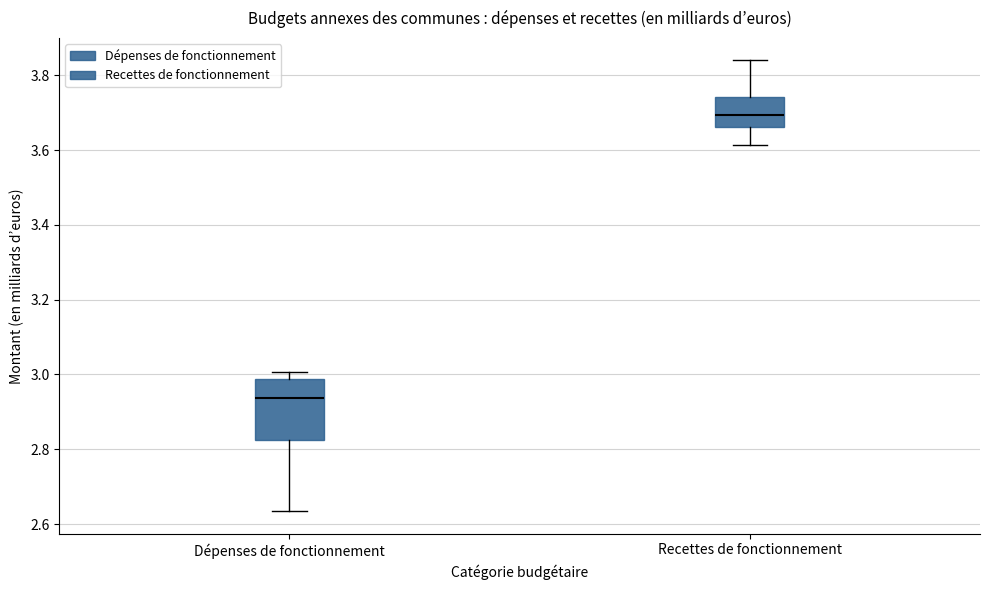

Reading left to right, transcribe this box plot: for each box, give where its median line is, the range the box spans, and where its two whiskers end, as read against the y-axis. The values are not printed on the chart, so give them approximately, as read against the axis.

Dépenses de fonctionnement: median 2.94, box 2.82 to 2.98, whiskers 2.64 to 3.00
Recettes de fonctionnement: median 3.70, box 3.66 to 3.74, whiskers 3.62 to 3.84